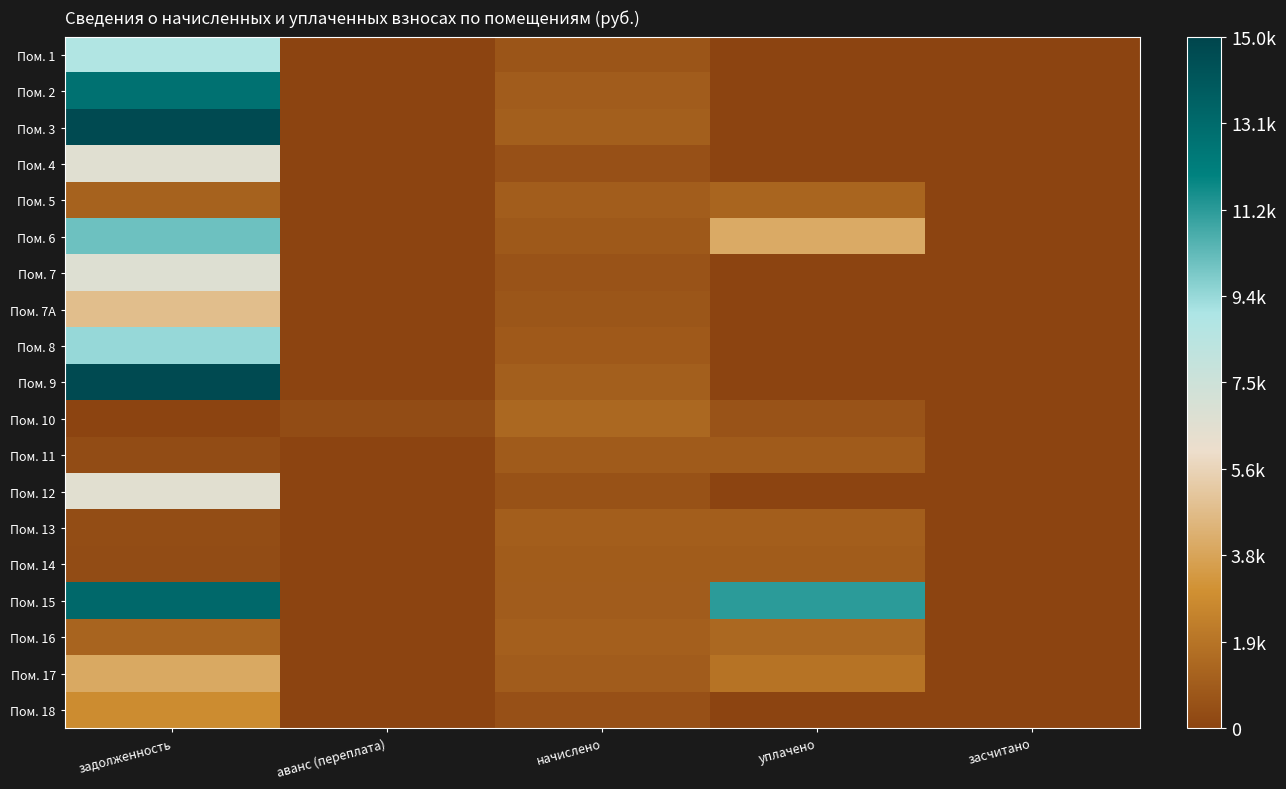

What is the total value across all series at аванс (переплата)?

317.6